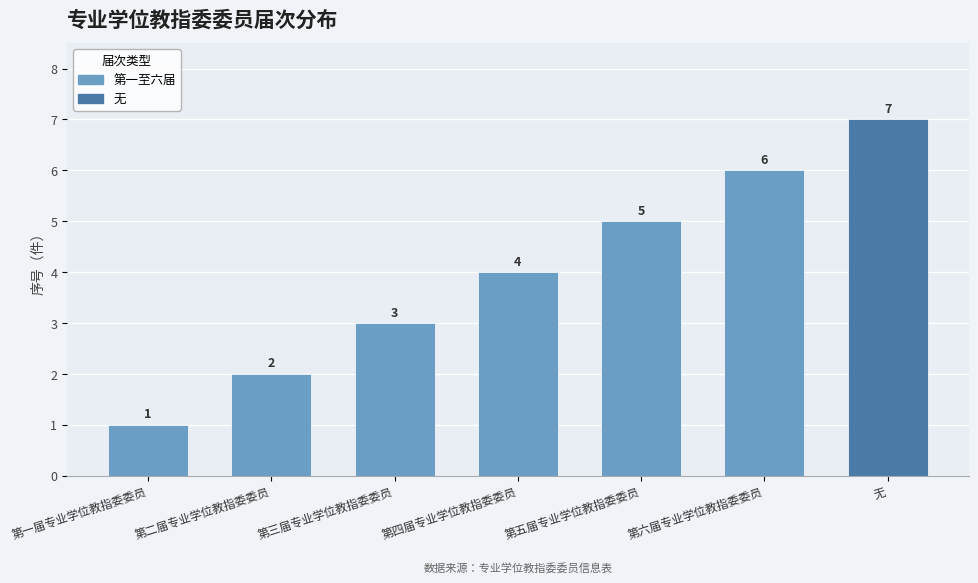

What is the sum of all values?

28